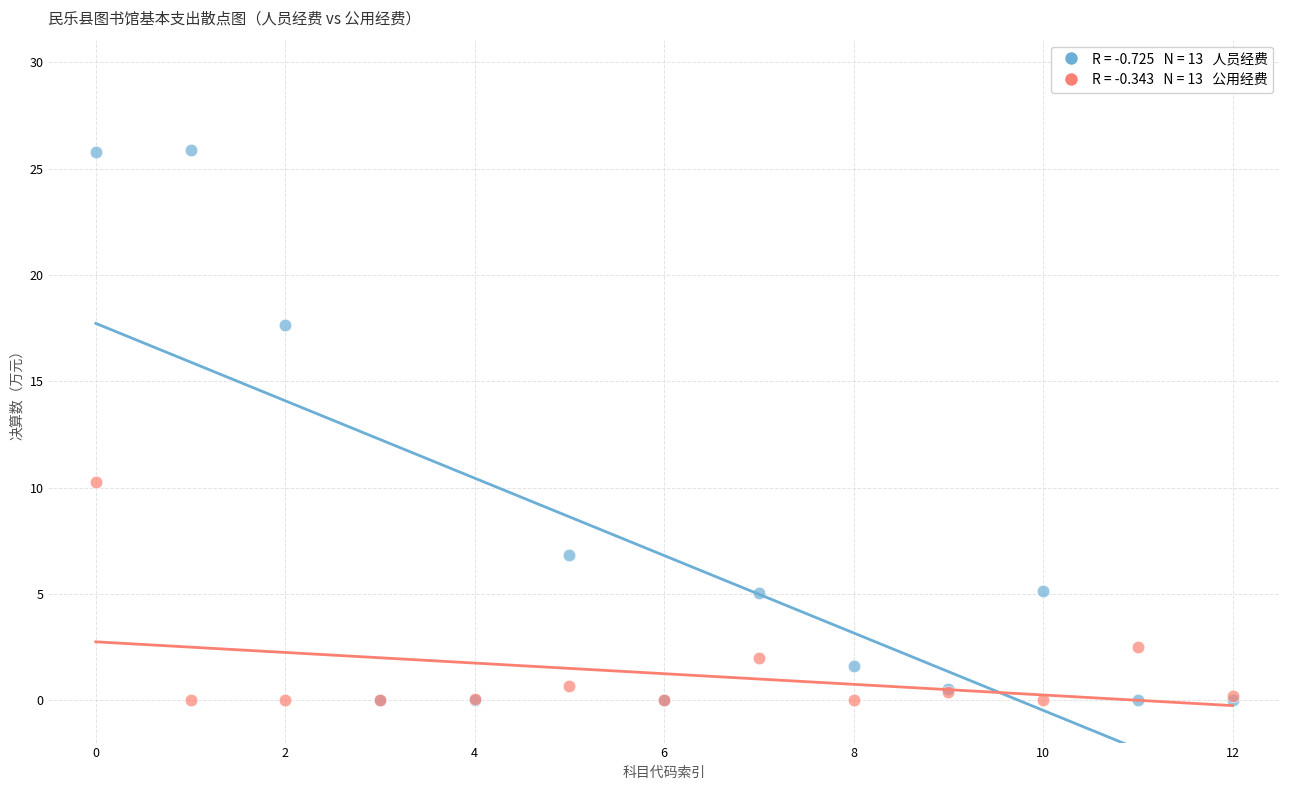

Across all series, what Y value is closest to 12?

10.3